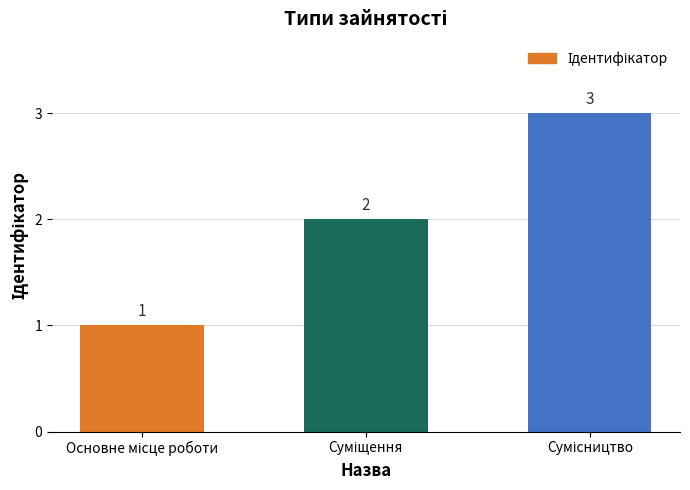

Reading left to right, extract all data points from this chart.

1	2	3